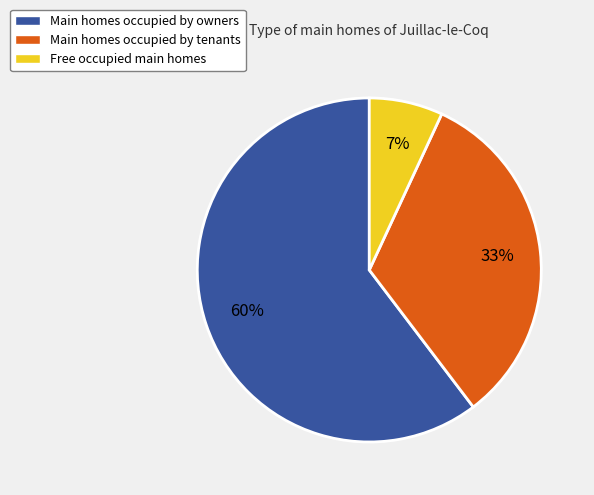

Do Main homes occupied by tenants and Main homes occupied by owners together represent more than half of the pie?

Yes